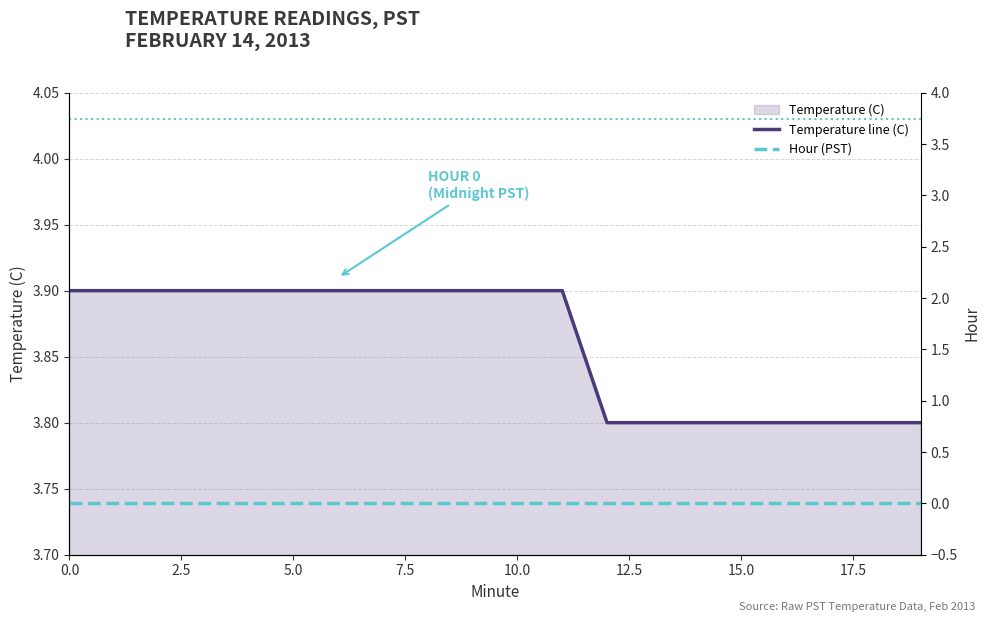

At how many categories does at least one series exceed 1?

20